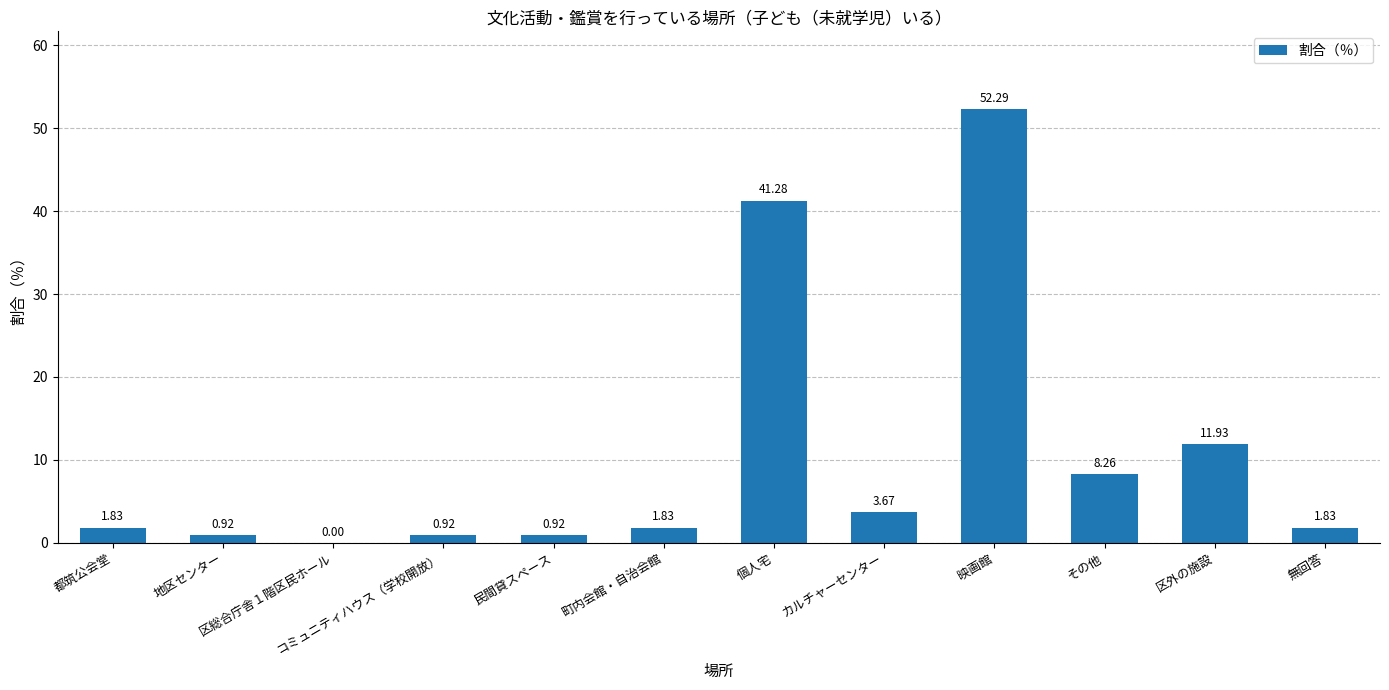

What is the change in value from 映画館 to その他?

-44.0